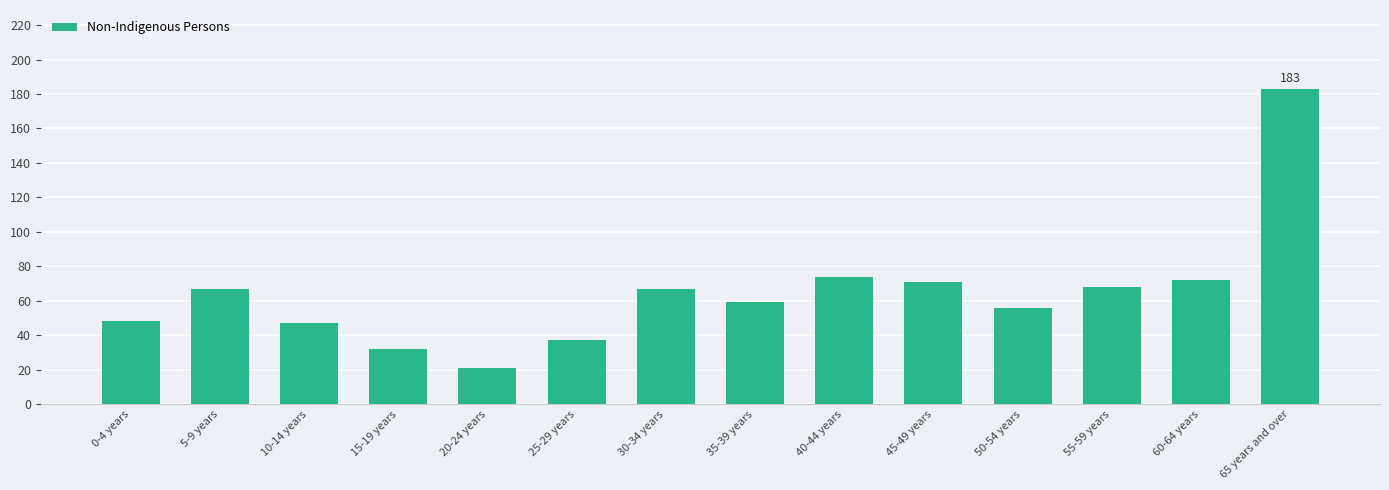

Count the number of categories in the chart.

14